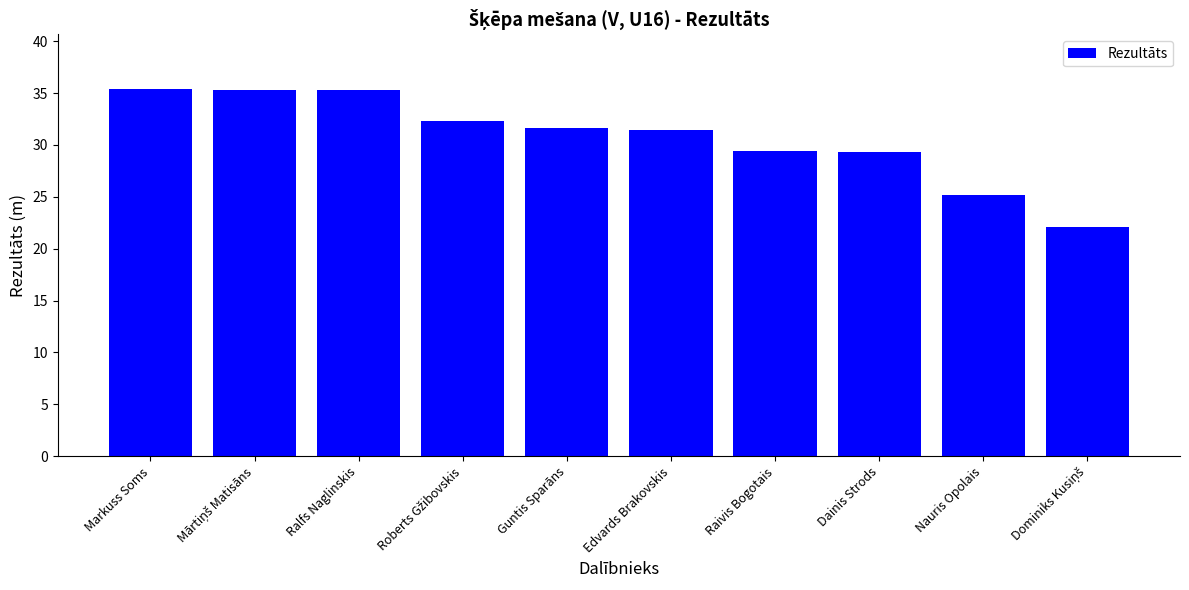

What is the minimum value shown in the chart?

22.1